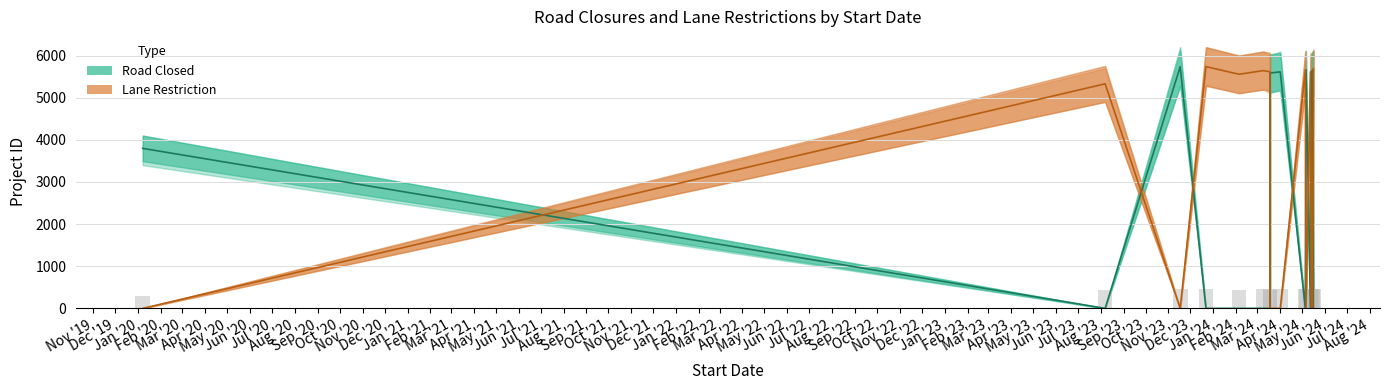

Is it true that Lane Restriction equals 1757 at Mar '20?

False